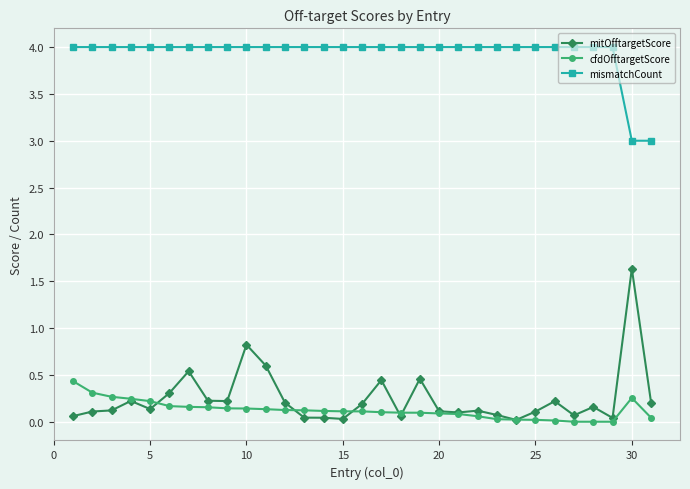

How many data points does each series have?

31